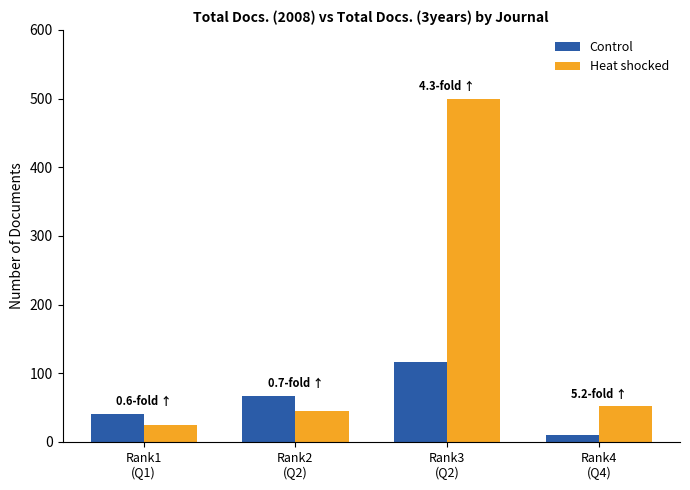

What is the total value across all series at Rank3
(Q2)?

616